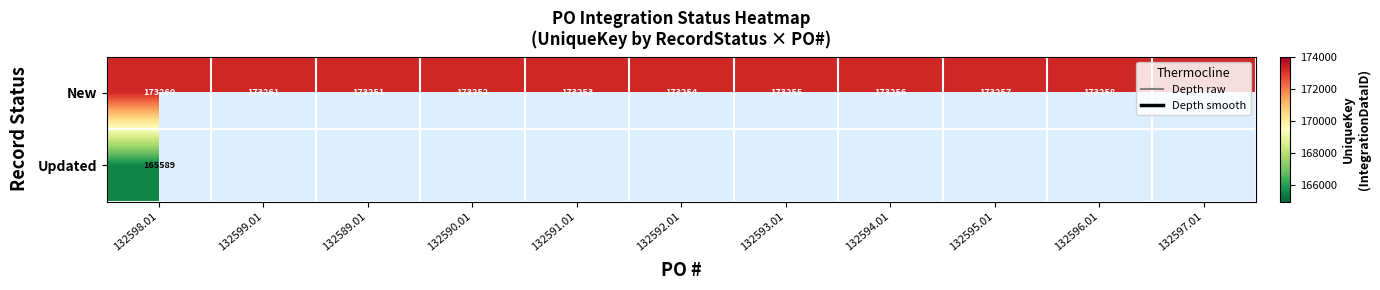

What is the sum of the New values at 132596.01 and 132595.01?

346515.0